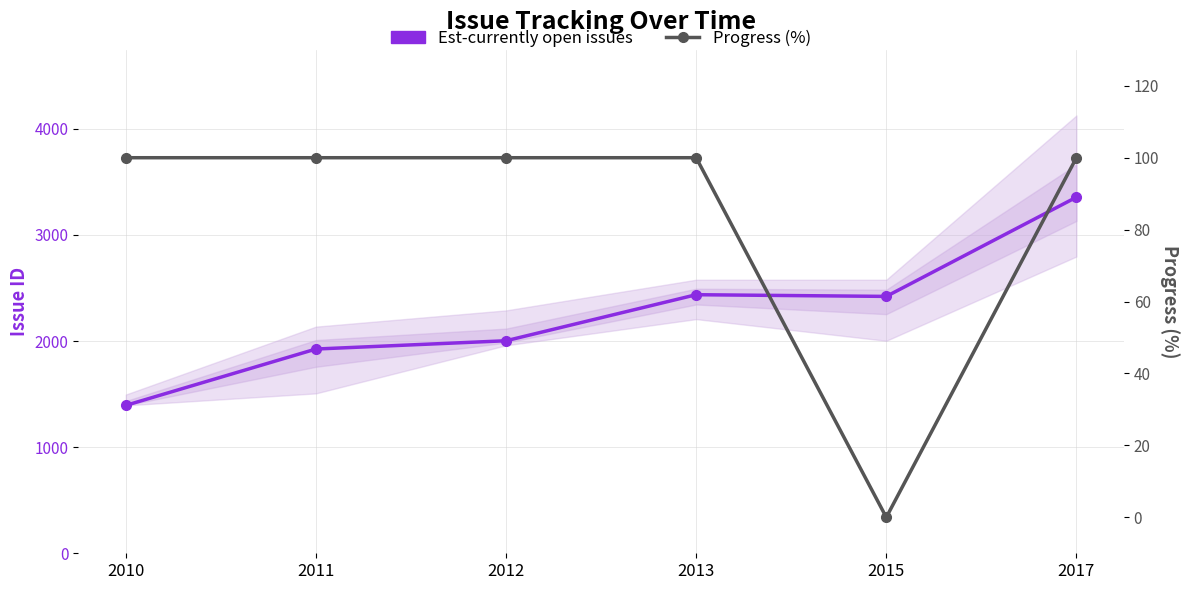

Is it true that Est-currently open issues equals 4702 at 2017?

False